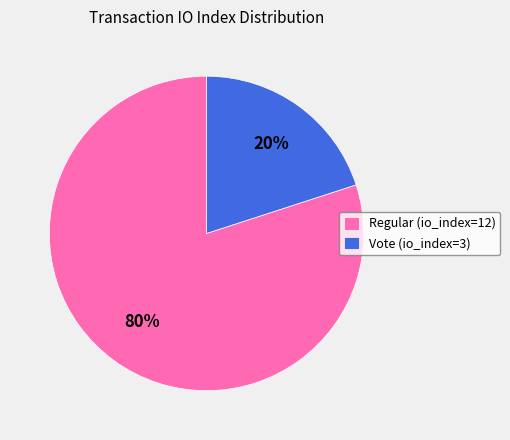

Does Regular (io_index=12) account for over 50% of the chart?

Yes